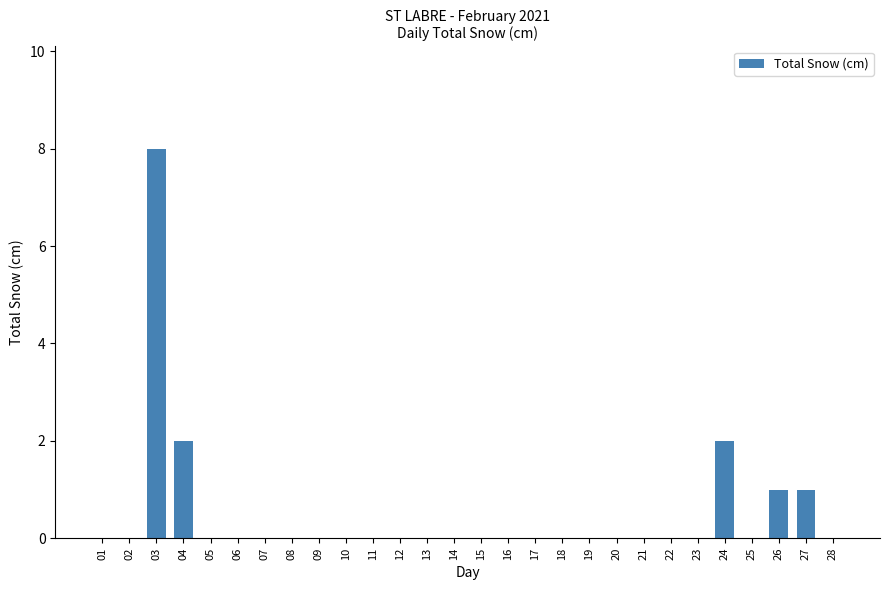

Reading right to left, transcribe all the data shown in this chart.

0	1	1	0	2	0	0	0	0	0	0	0	0	0	0	0	0	0	0	0	0	0	0	0	2	8	0	0